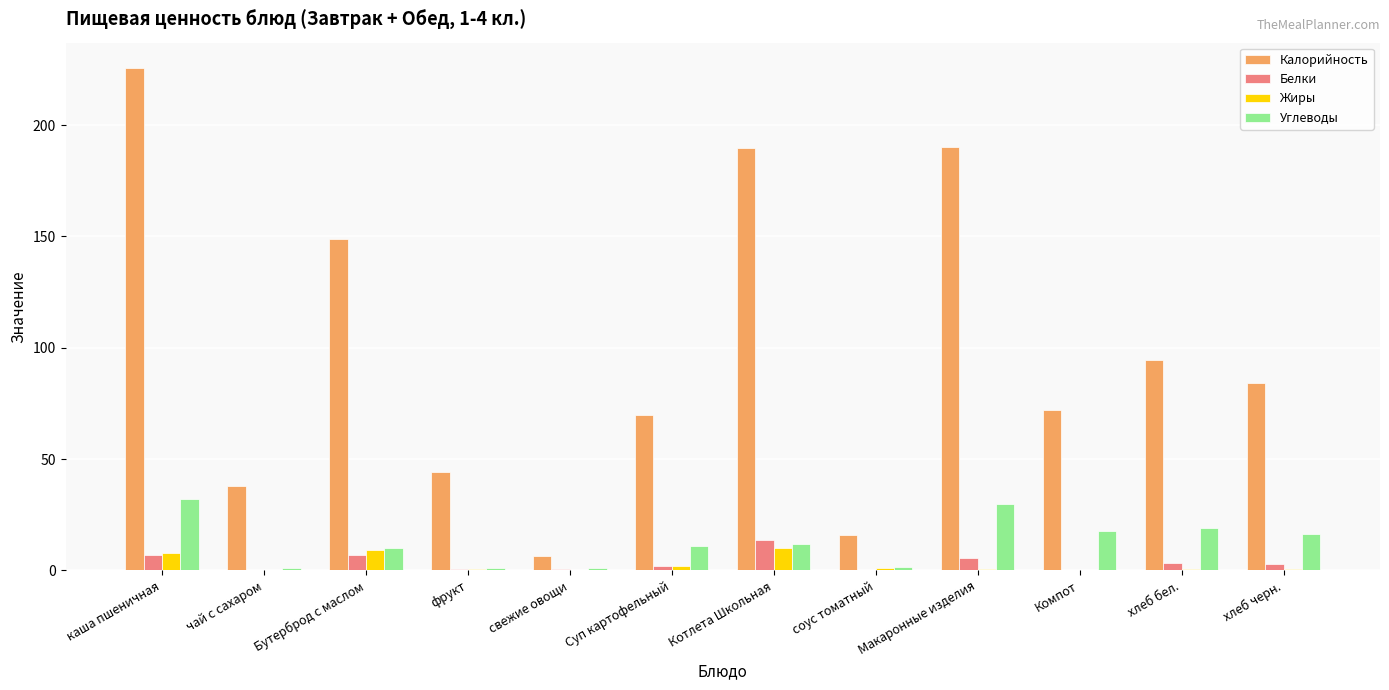

Is it true that Калорийность equals 149.0 at Бутерброд с маслом?

True